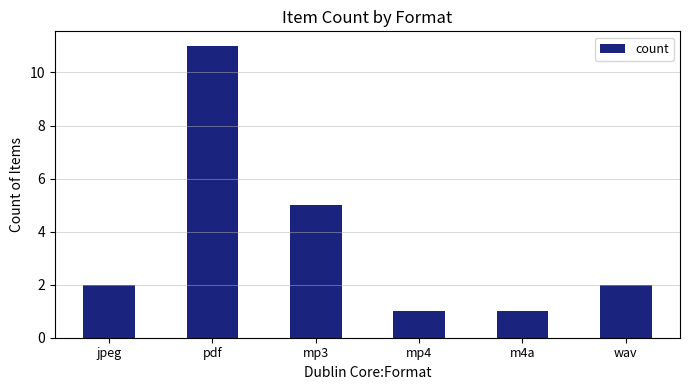

What is the sum of all values?

22